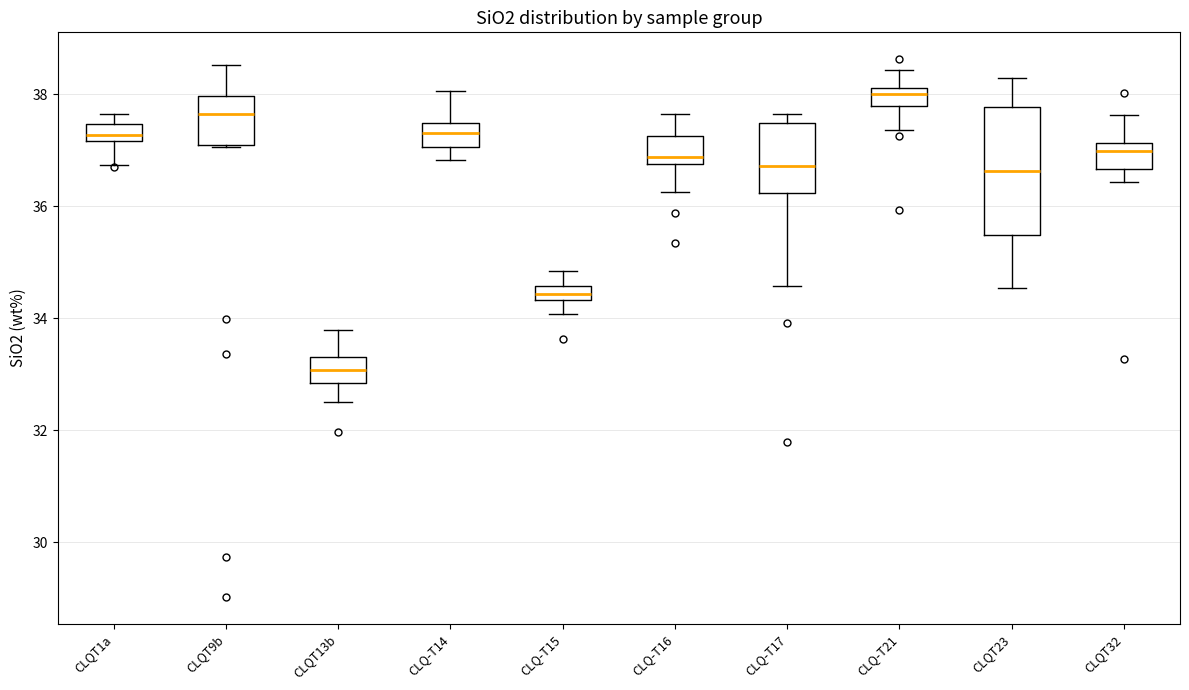

Which box's median line is the lowest?

CLQT13b